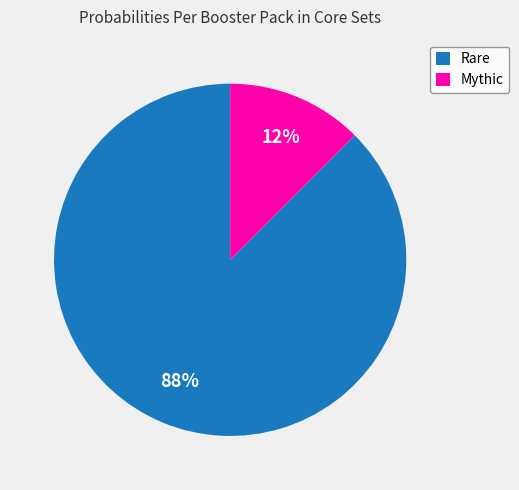

Do Mythic and Rare together represent more than half of the pie?

Yes